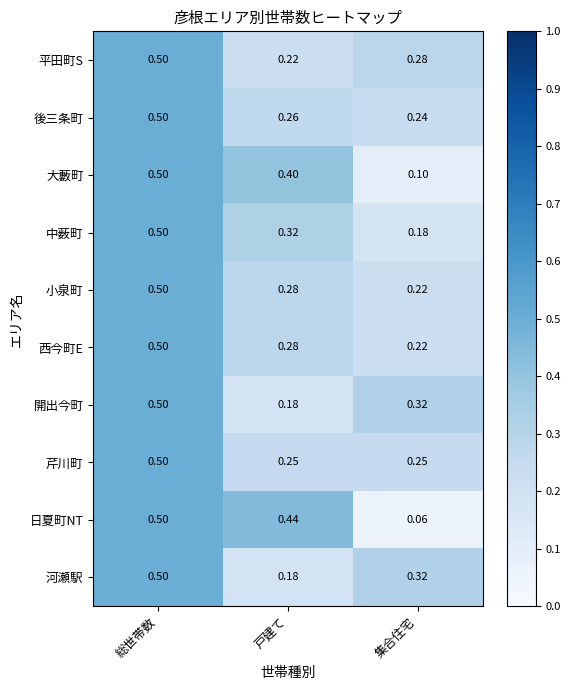

Where is 日夏町NT nearest to the value 0?

集合住宅